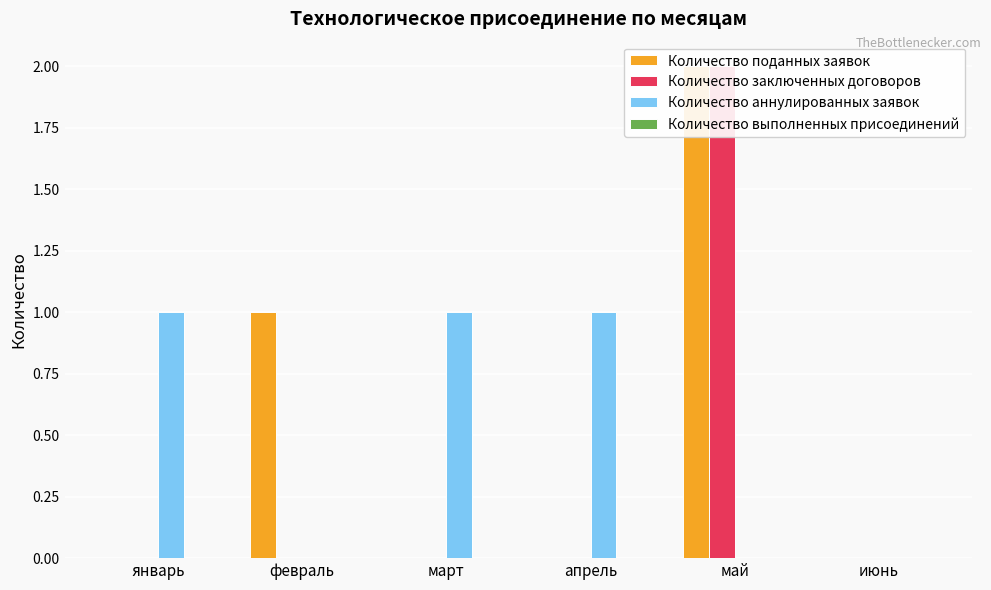

Reading left to right, what are all the values shown in this chart?

Количество поданных заявок: 0	1	0	0	2	0
Количество заключенных договоров: 0	0	0	0	2	0
Количество аннулированных заявок: 1	0	1	1	0	0
Количество выполненных присоединений: 0	0	0	0	0	0